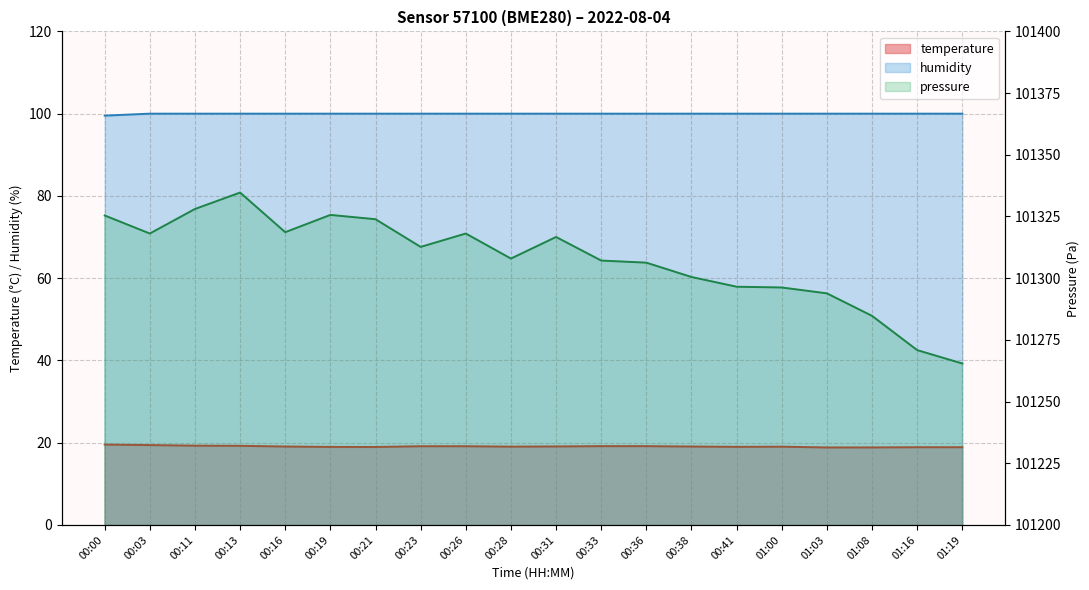

At which label is temperature closest to 19?

00:41